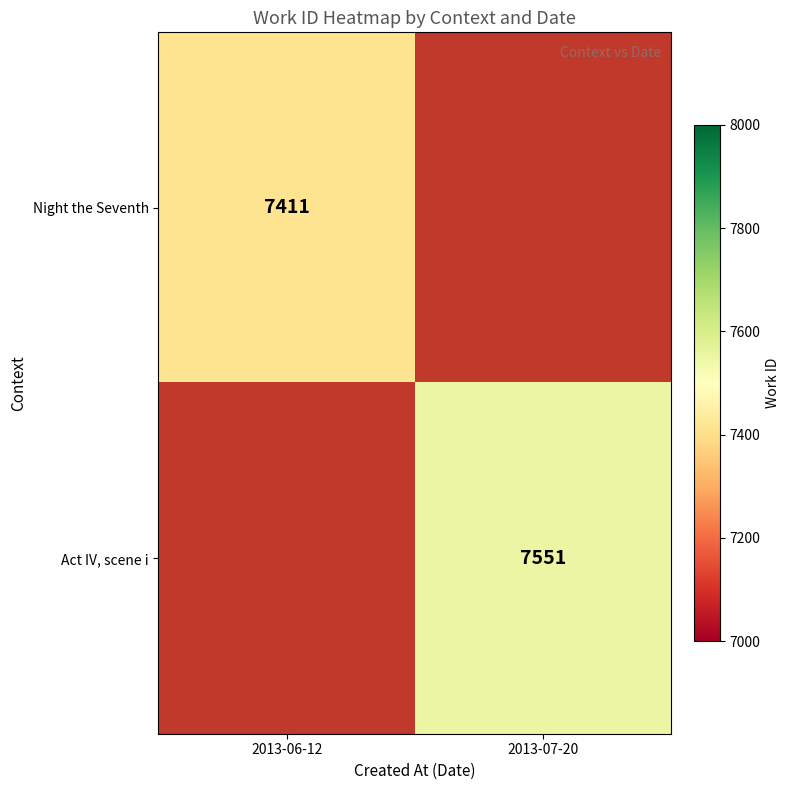

The Act IV, scene i series shows 7551 at 2013-07-20. True or false?

True